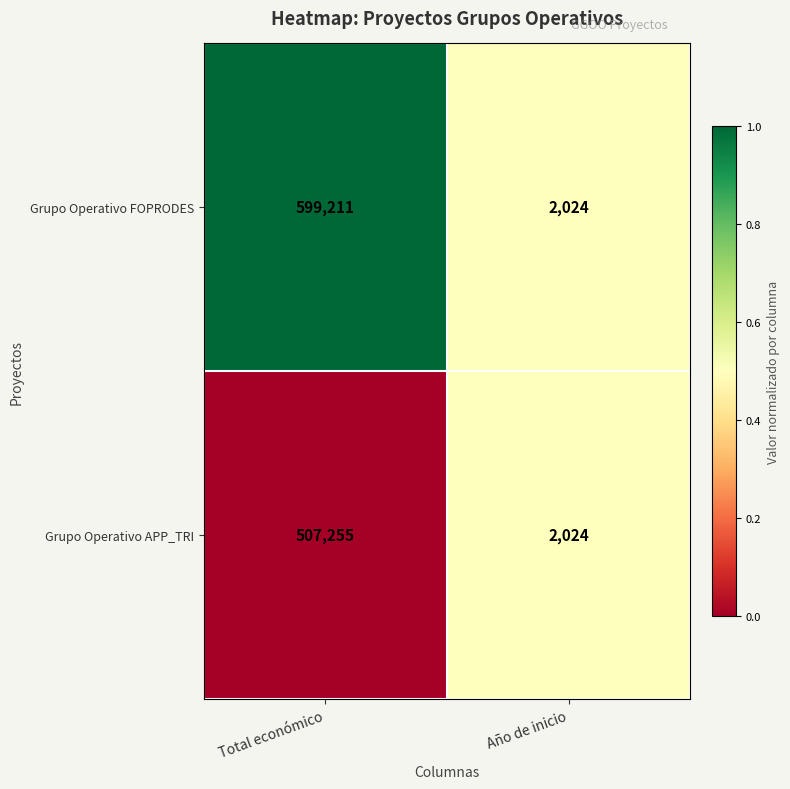

The value of Grupo Operativo FOPRODES at Total económico is 246841. True or false?

False